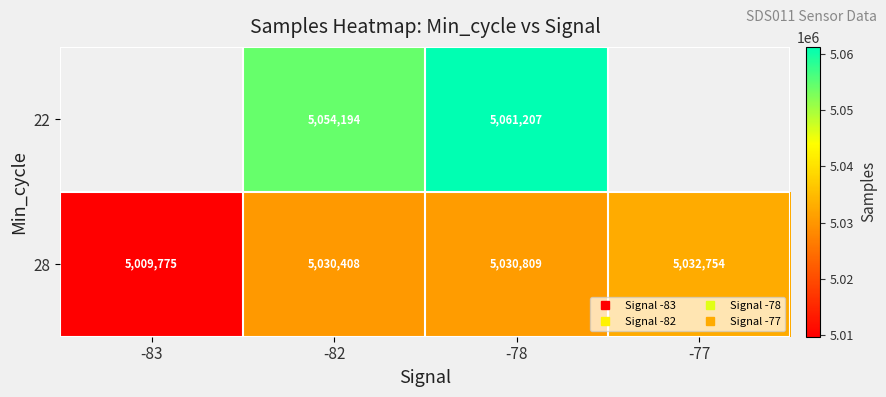

Which has a higher value, -77 or -78?

-78